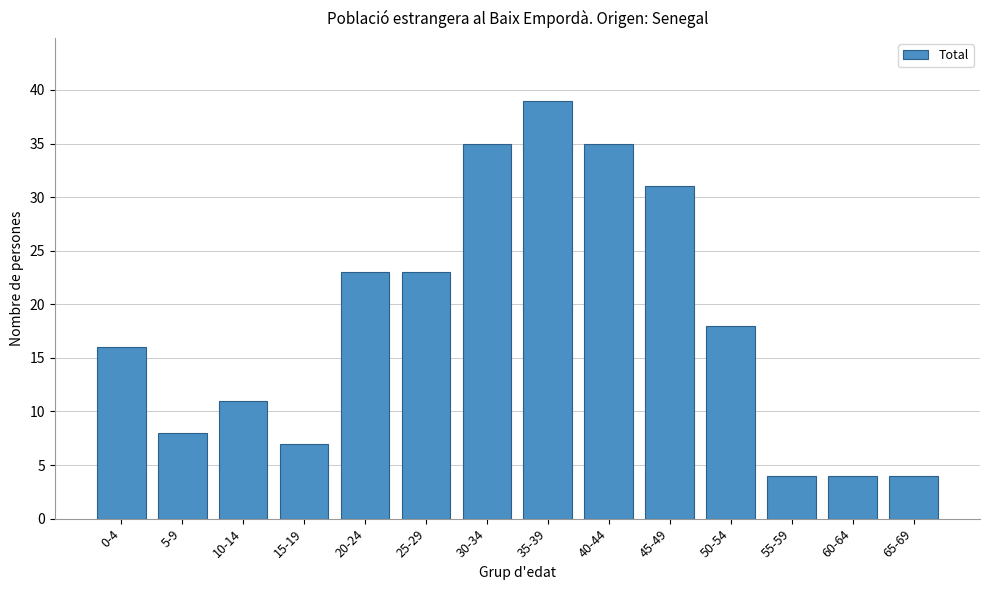

Reading left to right, list all the values displayed in this chart.

16	8	11	7	23	23	35	39	35	31	18	4	4	4